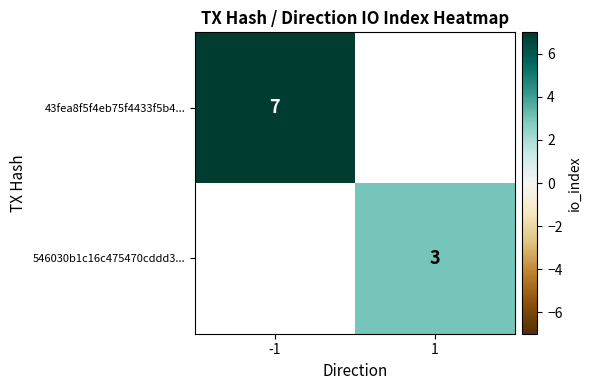

Is it true that 546030b1c16c475470cddd3... equals 4 at 1?

False